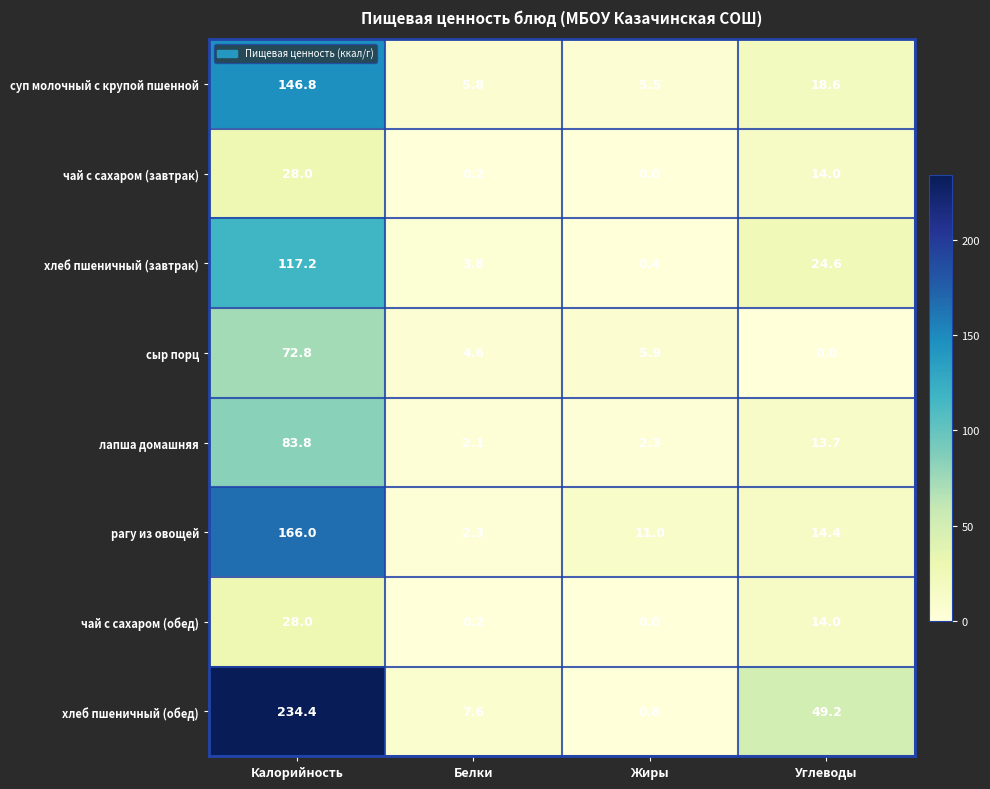

At which category is the sum across all series the highest?

Калорийность